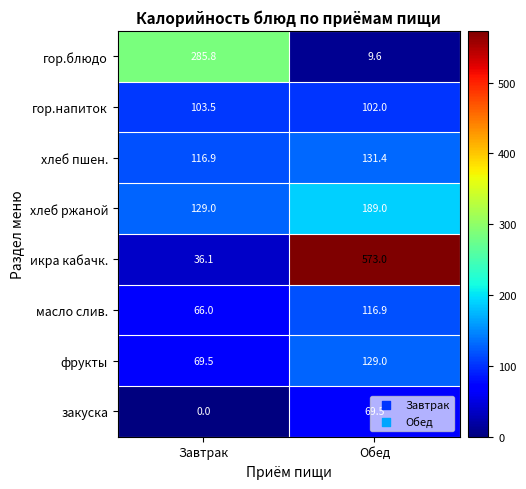

What is the sum of the фрукты values at Обед and Завтрак?

198.5